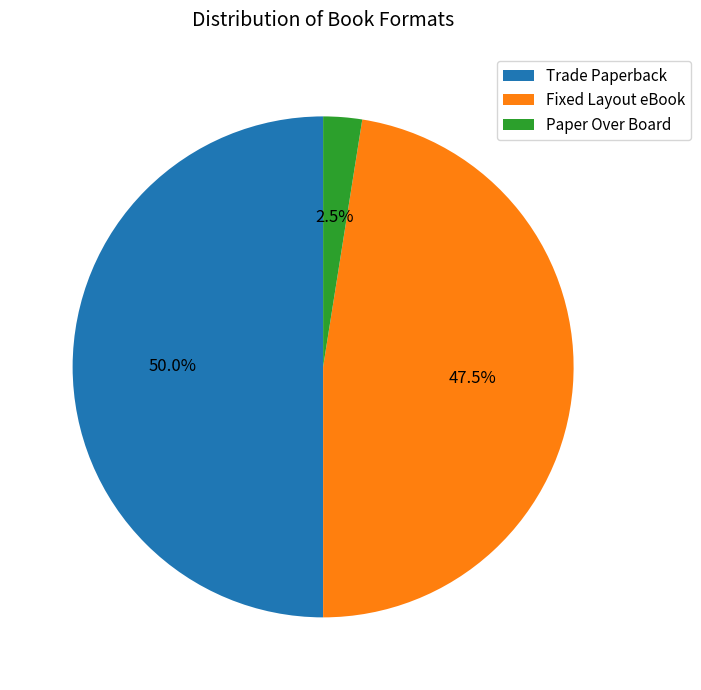

Between Fixed Layout eBook and Trade Paperback, which is larger?

Trade Paperback